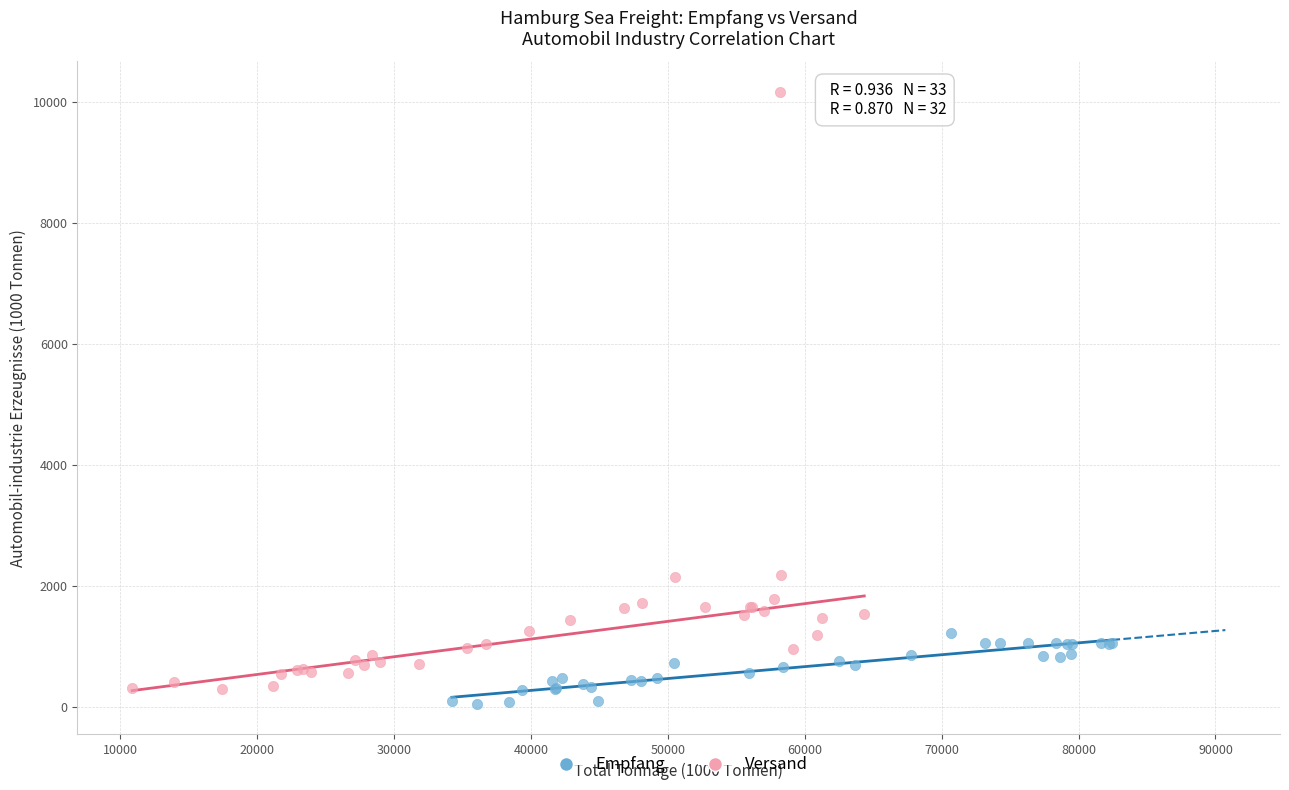

Which series reaches the maximum Y coordinate?

Versand